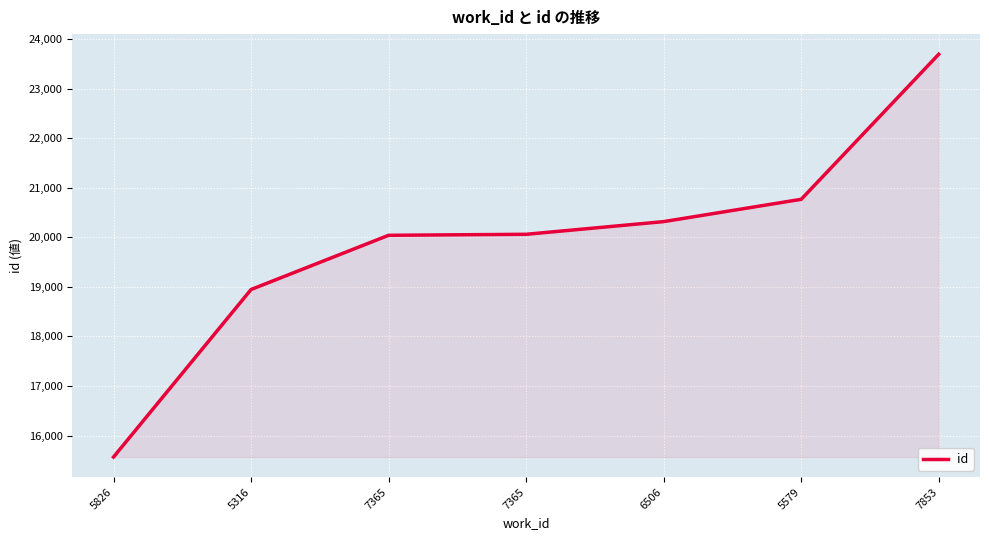

Does the chart have visible grid lines?

Yes